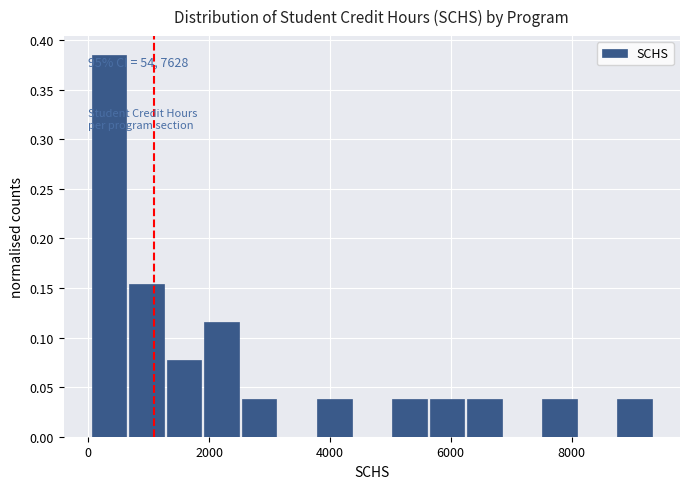

Around what value on the x-axis is the tallest bar? Give the approximate position of its centre, as read against the axis.

400